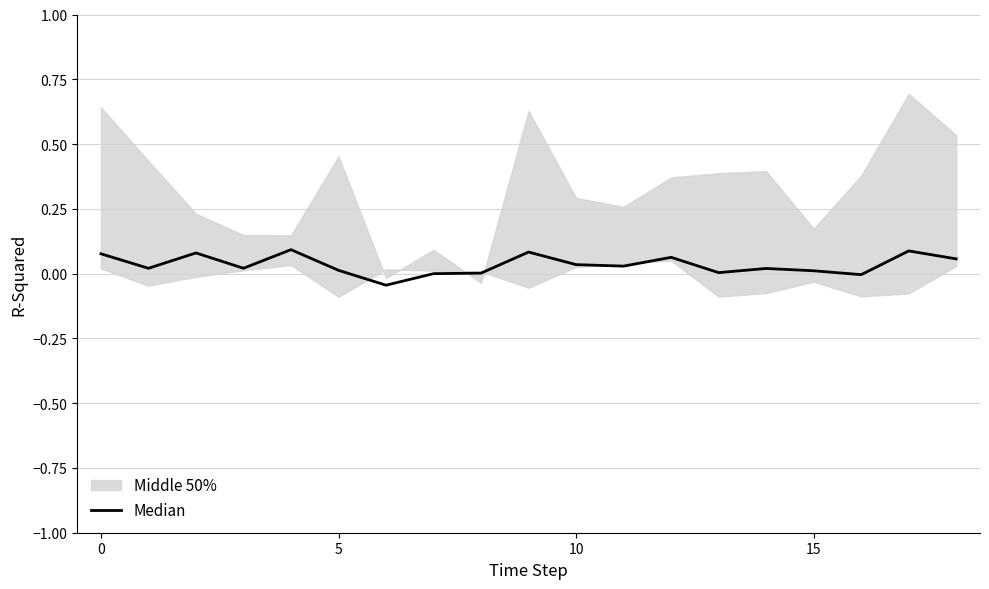

Is it true that the value at 0 is 0.1?

True